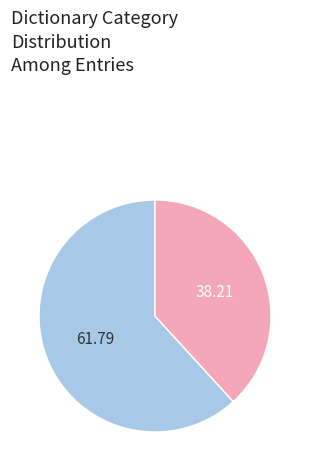

Is there a majority slice in this chart?

Yes